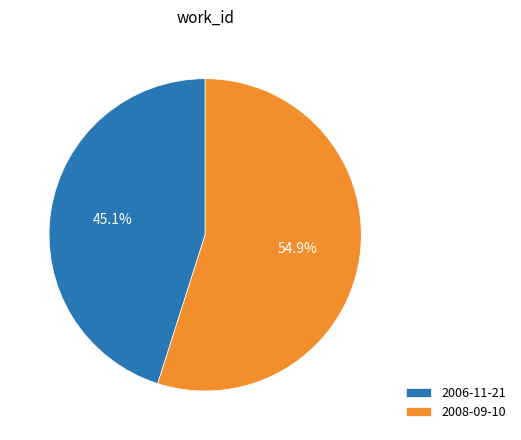

True or false: 2006-11-21 accounts for 59% of the total.

False